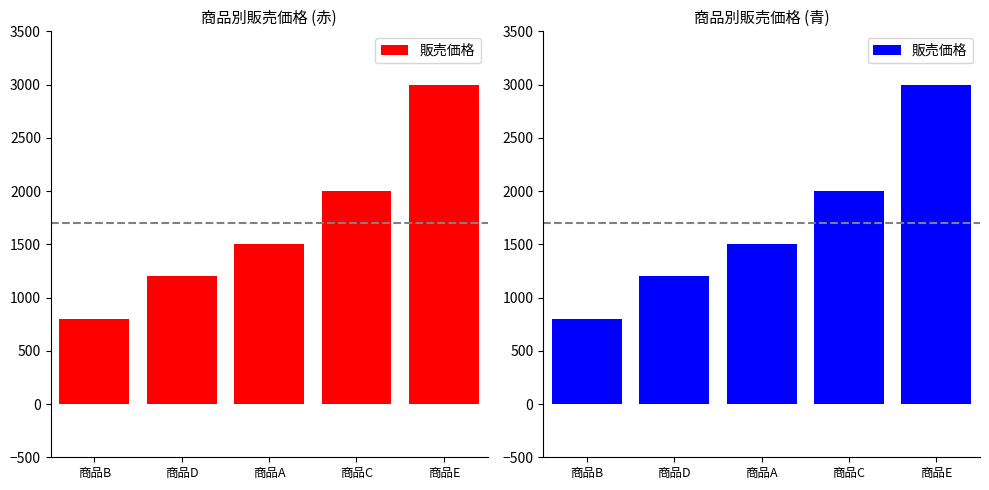

List the labels in order of value, smallest first.

商品B, 商品D, 商品A, 商品C, 商品E